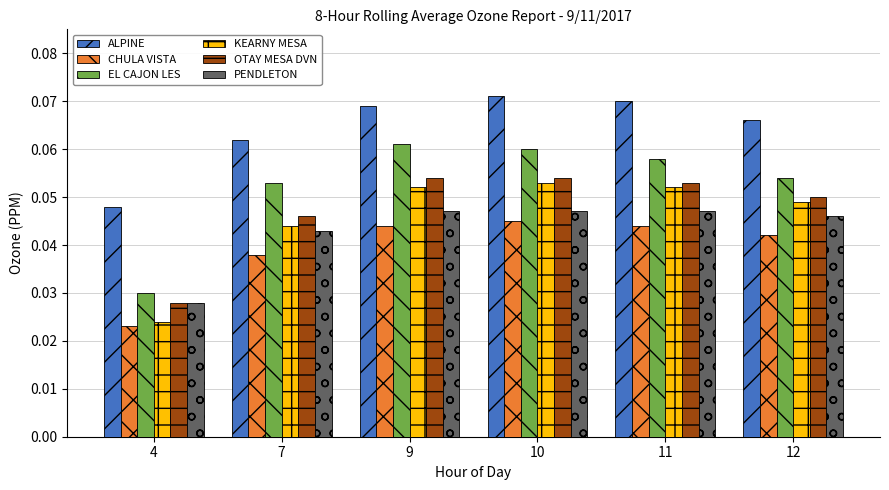

How many bars are there in each group?

6